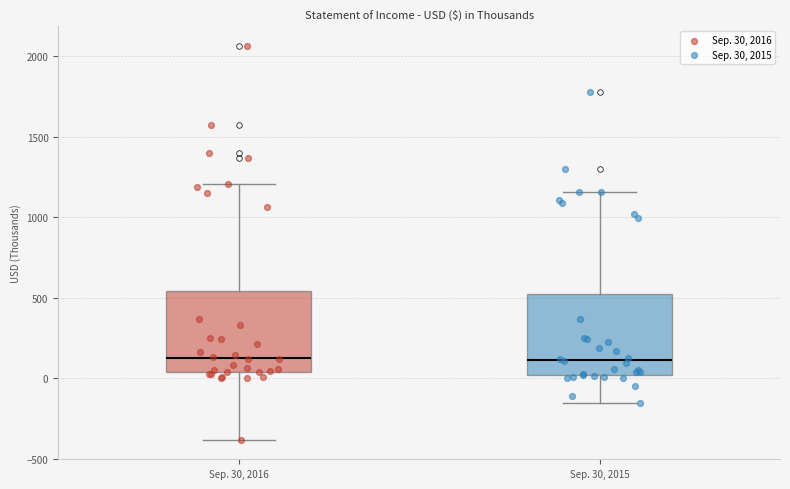

Reading left to right, transcribe this box plot: for each box, give where its median line is, the range the box spans, and where its two whiskers end, as read against the y-axis. The values are not printed on the chart, so give them approximately, as read against the axis.

Sep. 30, 2016: median 150, box 50 to 550, whiskers -400 to 1200
Sep. 30, 2015: median 100, box 0 to 550, whiskers -150 to 1150